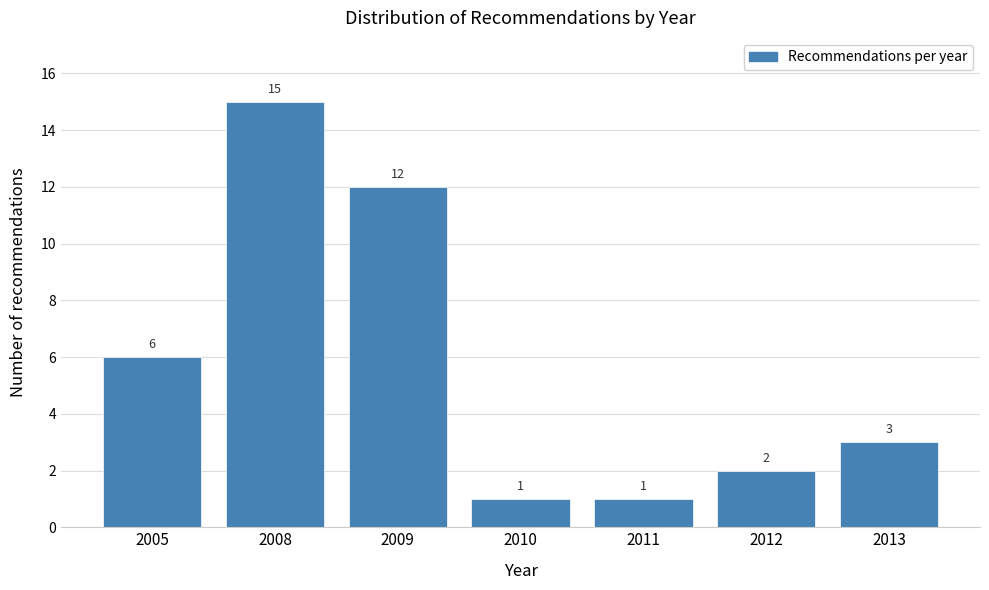

Reading left to right, what are all the values shown in this chart?

2005=6	2008=15	2009=12	2010=1	2011=1	2012=2	2013=3